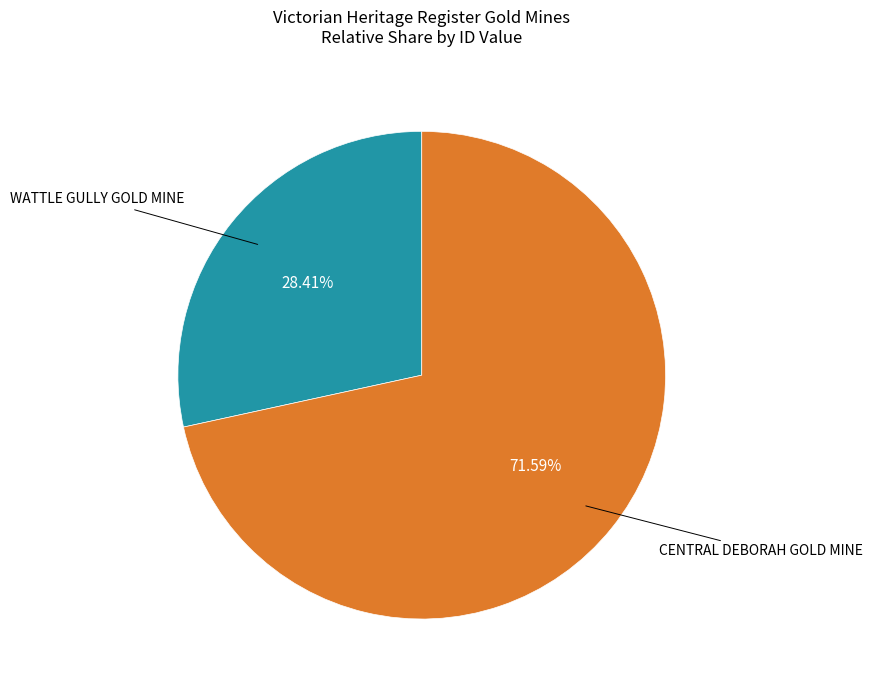

Does any single category account for the majority?

Yes